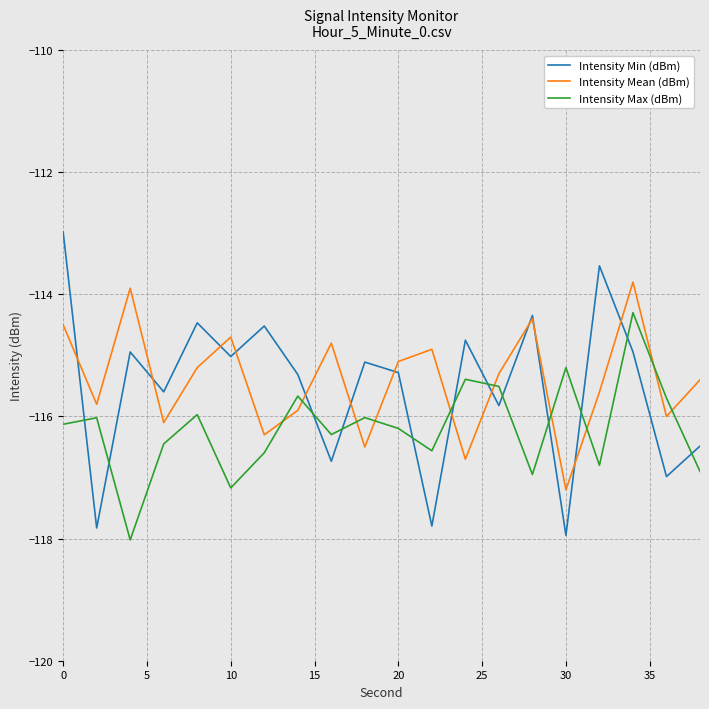

What is the maximum value for Intensity Min (dBm)?

-113.0